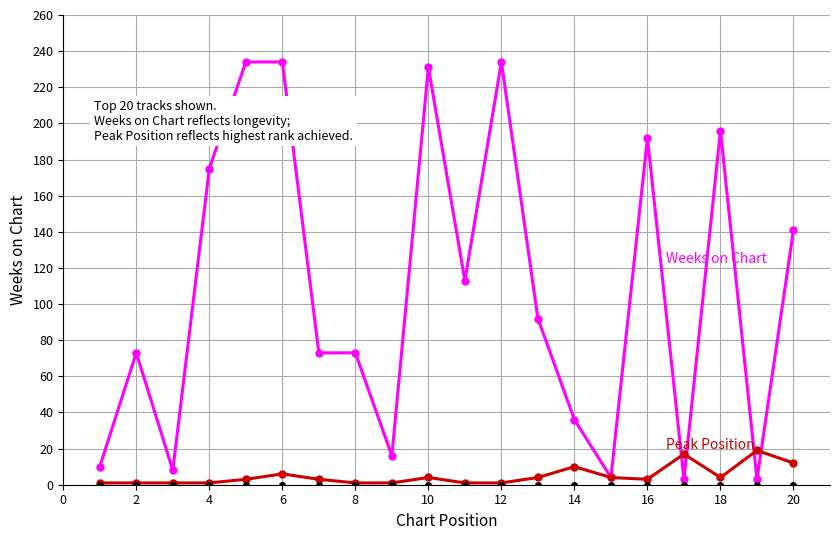

What is the maximum value shown in the chart?

234